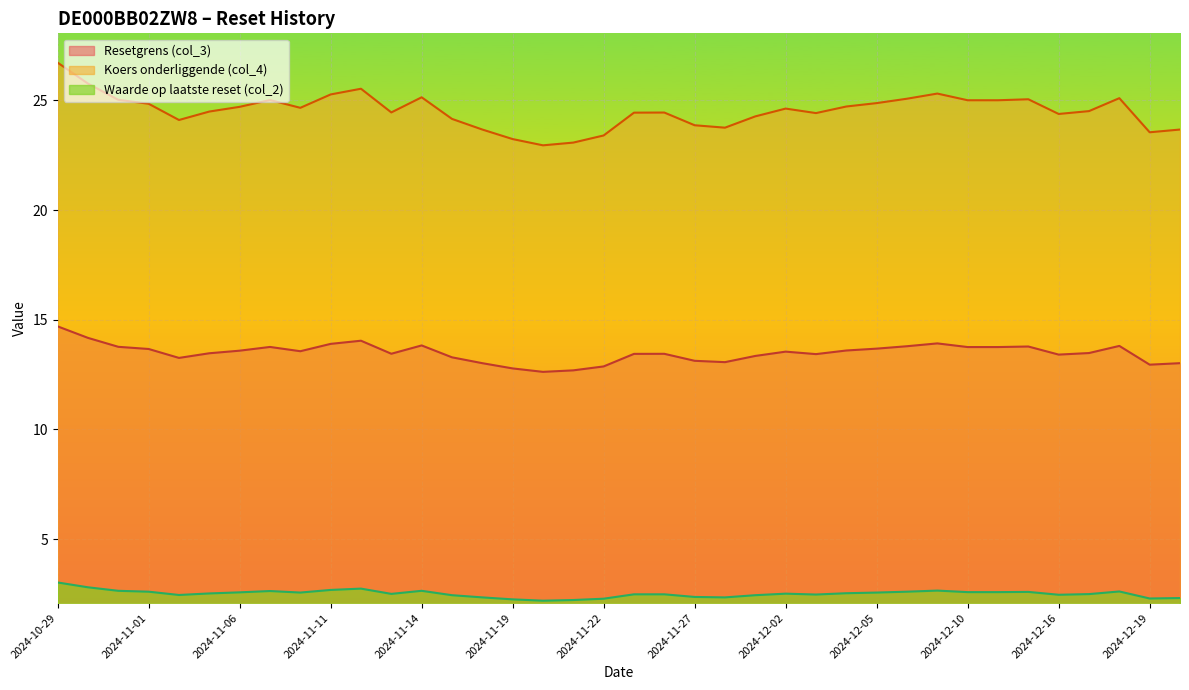

Reading left to right, list all the values displayed in this chart.

Resetgrens (col_3): 2024-12-20=13.0	2024-12-19=12.9	2024-12-18=13.8	2024-12-17=13.5	2024-12-16=13.4	2024-12-12=13.8	2024-12-11=13.8	2024-12-10=13.8	2024-12-09=13.9	2024-12-06=13.8	2024-12-05=13.7	2024-12-04=13.6	2024-12-03=13.4	2024-12-02=13.5	2024-11-29=13.3	2024-11-28=13.1	2024-11-27=13.1	2024-11-26=13.4	2024-11-25=13.4	2024-11-22=12.9	2024-11-21=12.7	2024-11-20=12.6	2024-11-19=12.8	2024-11-18=13.0	2024-11-15=13.3	2024-11-14=13.8	2024-11-13=13.4	2024-11-12=14.0	2024-11-11=13.9	2024-11-08=13.6	2024-11-07=13.8	2024-11-06=13.6	2024-11-05=13.5	2024-11-04=13.3	2024-11-01=13.7	2024-10-31=13.8	2024-10-30=14.2	2024-10-29=14.7
Koers onderliggende (col_4): 2024-12-20=23.7	2024-12-19=23.5	2024-12-18=25.1	2024-12-17=24.5	2024-12-16=24.4	2024-12-12=25.1	2024-12-11=25.0	2024-12-10=25.0	2024-12-09=25.3	2024-12-06=25.1	2024-12-05=24.9	2024-12-04=24.7	2024-12-03=24.4	2024-12-02=24.6	2024-11-29=24.3	2024-11-28=23.8	2024-11-27=23.9	2024-11-26=24.4	2024-11-25=24.4	2024-11-22=23.4	2024-11-21=23.1	2024-11-20=22.9	2024-11-19=23.2	2024-11-18=23.7	2024-11-15=24.2	2024-11-14=25.1	2024-11-13=24.4	2024-11-12=25.5	2024-11-11=25.3	2024-11-08=24.7	2024-11-07=25.0	2024-11-06=24.7	2024-11-05=24.5	2024-11-04=24.1	2024-11-01=24.8	2024-10-31=25.0	2024-10-30=25.8	2024-10-29=26.7
Waarde op laatste reset (col_2): 2024-12-20=2.3	2024-12-19=2.3	2024-12-18=2.6	2024-12-17=2.5	2024-12-16=2.5	2024-12-12=2.6	2024-12-11=2.6	2024-12-10=2.6	2024-12-09=2.6	2024-12-06=2.6	2024-12-05=2.6	2024-12-04=2.5	2024-12-03=2.5	2024-12-02=2.5	2024-11-29=2.4	2024-11-28=2.3	2024-11-27=2.4	2024-11-26=2.5	2024-11-25=2.5	2024-11-22=2.3	2024-11-21=2.2	2024-11-20=2.2	2024-11-19=2.2	2024-11-18=2.3	2024-11-15=2.4	2024-11-14=2.6	2024-11-13=2.5	2024-11-12=2.7	2024-11-11=2.7	2024-11-08=2.6	2024-11-07=2.6	2024-11-06=2.6	2024-11-05=2.5	2024-11-04=2.5	2024-11-01=2.6	2024-10-31=2.6	2024-10-30=2.8	2024-10-29=3.0